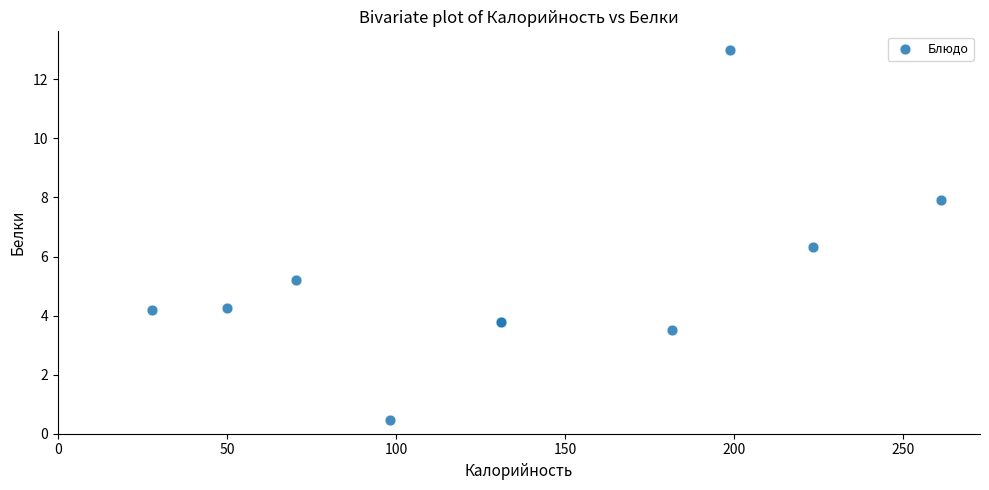

What Y value in the scatter plot is closest to 6?

6.3